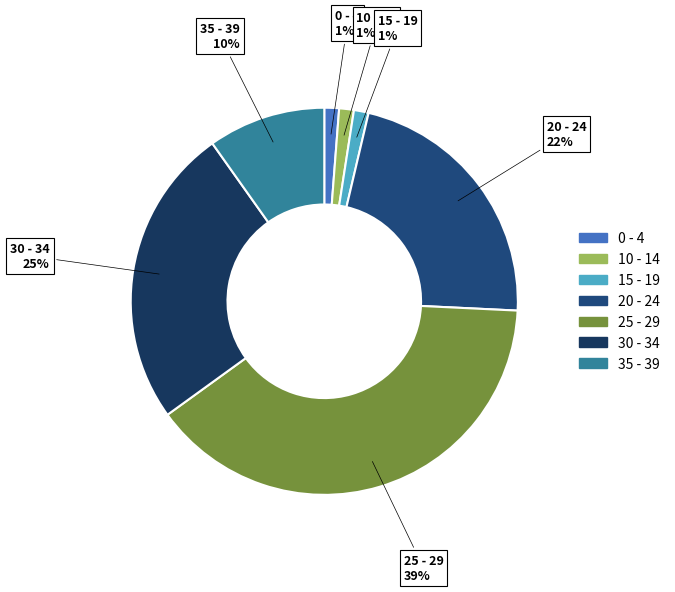

To the nearest percent, what is the difference between the 30 - 34 and 20 - 24 slice percentages?

3%